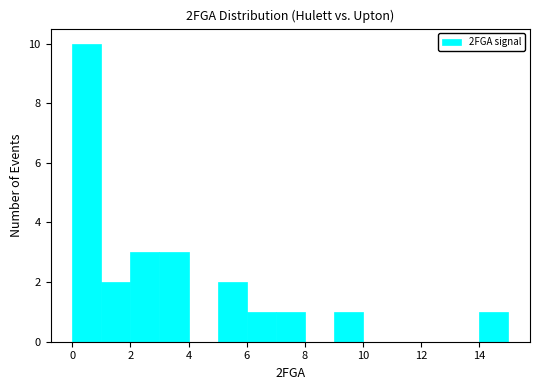

Which range on the x-axis has the tallest bar?

0 to 1